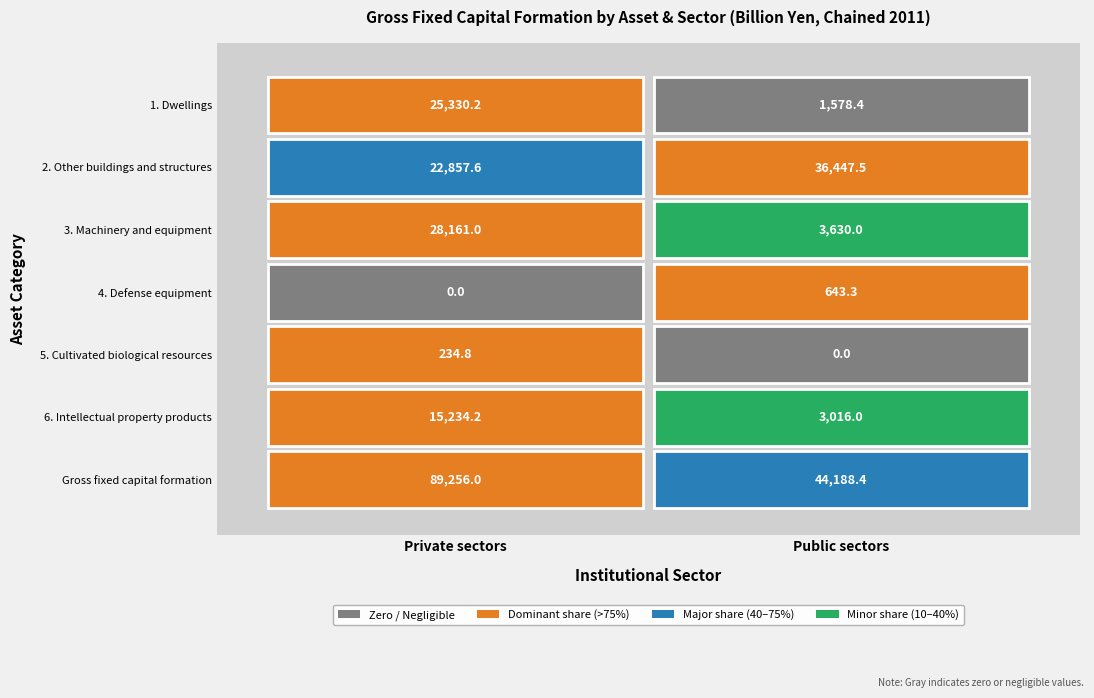

Read the 3. Machinery and equipment value at 0.

28161.0